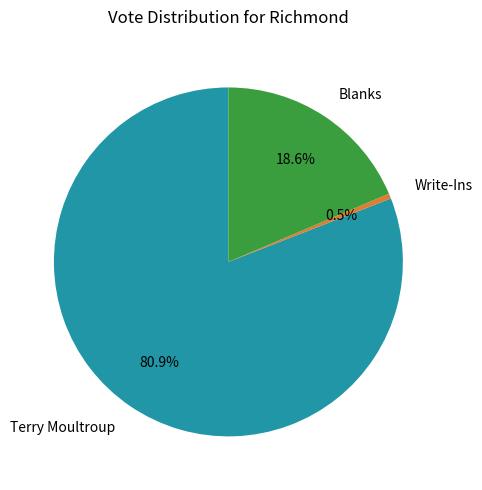

Which category has the smallest portion of the pie?

Write-Ins